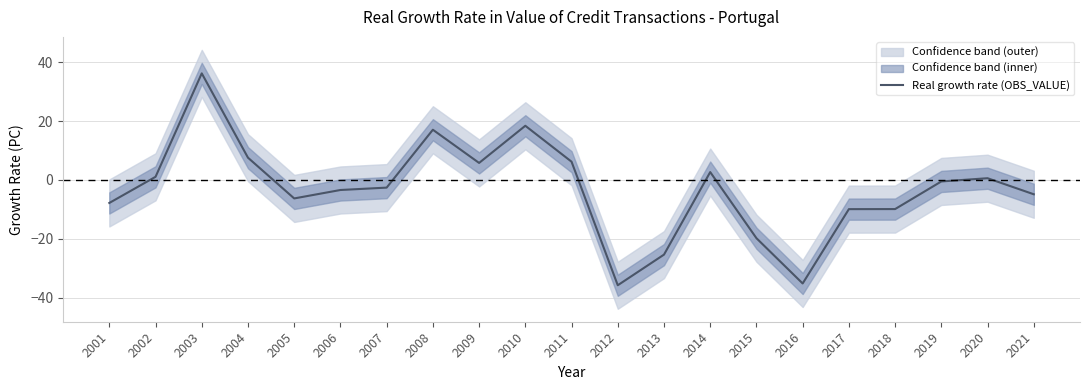

How many values exceed -2?

10